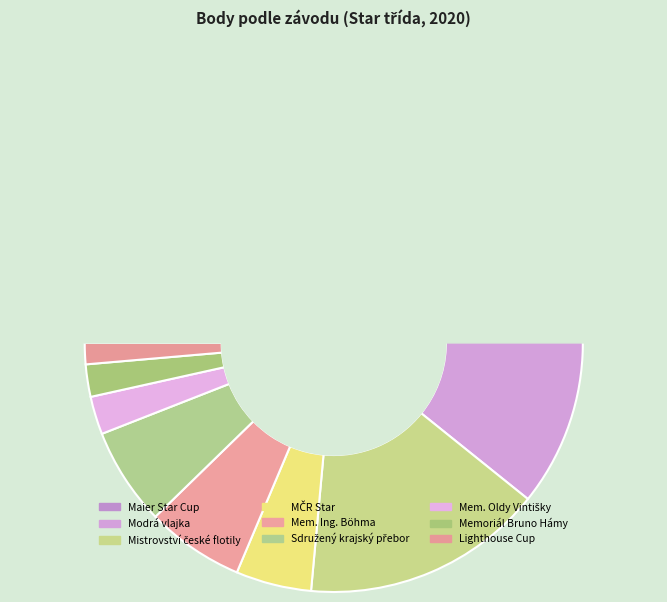

What is the change in value from Modrá vlajka to Mistrovství české flotily?

-612